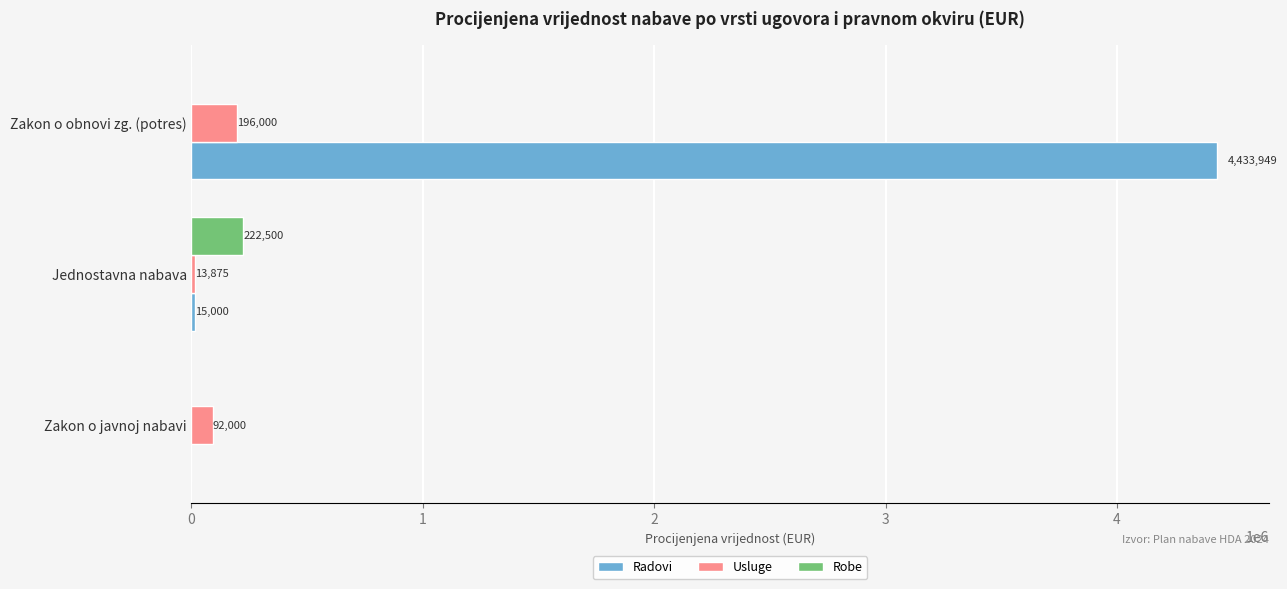

Read the Robe value at Jednostavna nabava.

222500.0